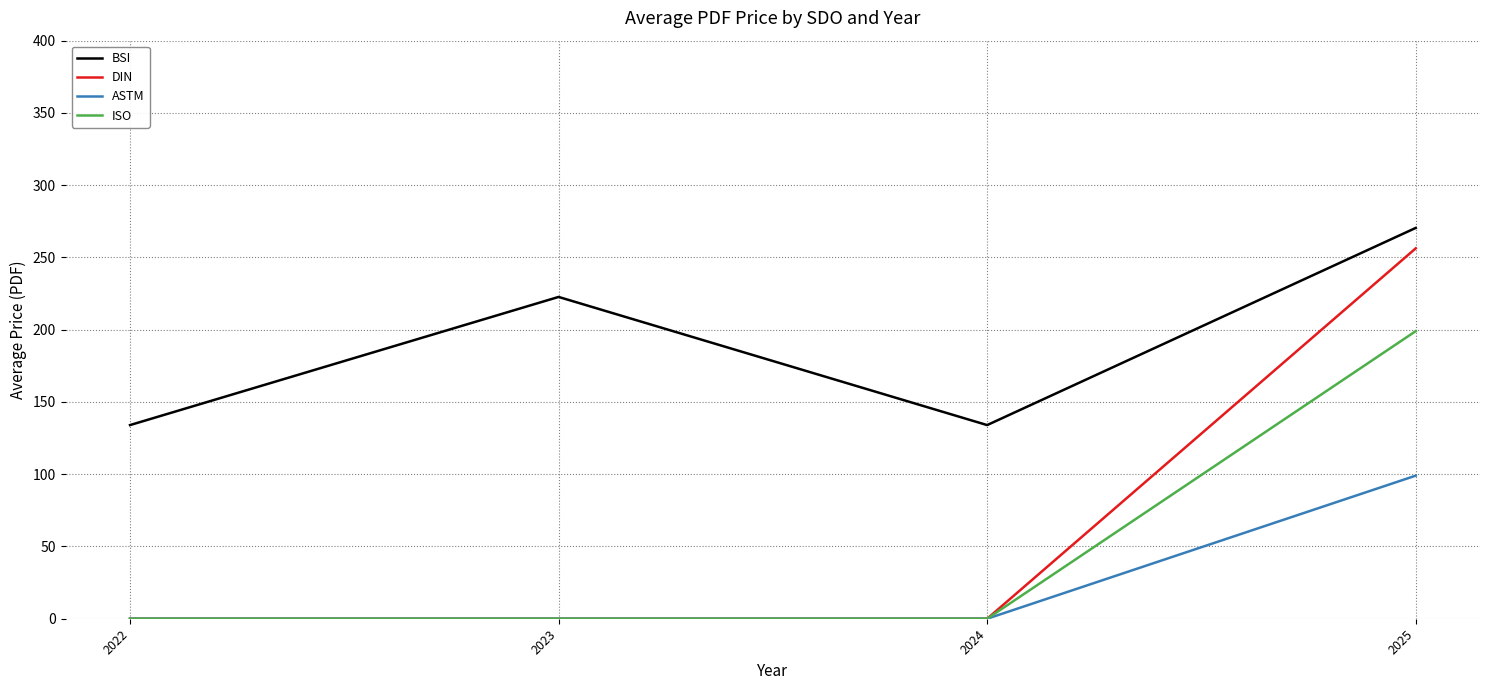

True or false: BSI and ISO cross at least once.

False